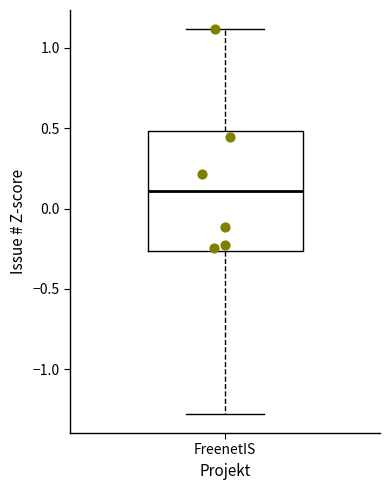

Read this box plot against the y-axis: the position of the median line, the range covered by the box, and the ends of both whiskers. The values are not printed on the chart, so give them approximately, as read against the axis.

median 0.10, box -0.25 to 0.50, whiskers -1.30 to 1.10